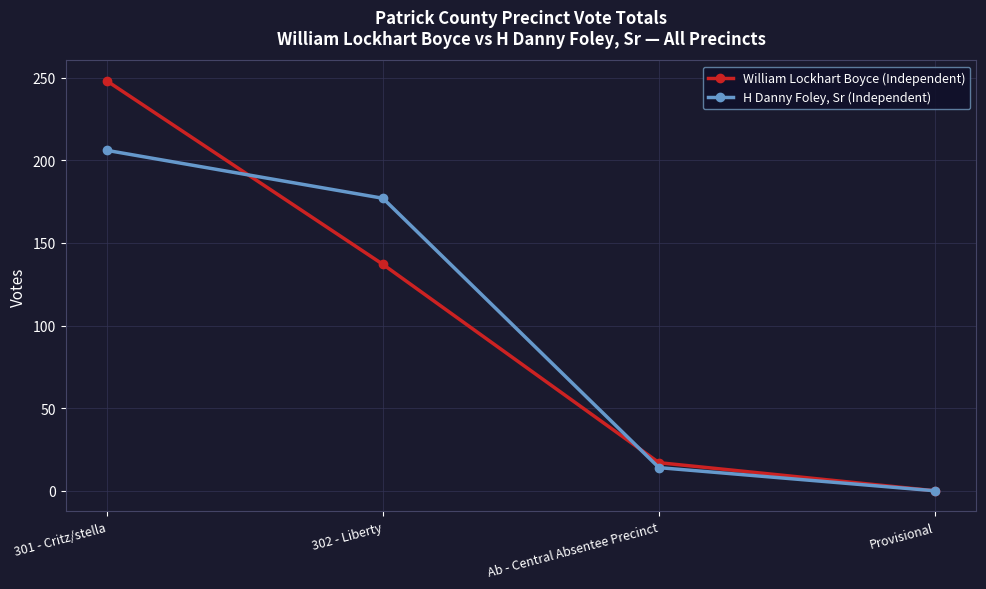

At which label does H Danny Foley, Sr (Independent) reach its minimum?

Provisional